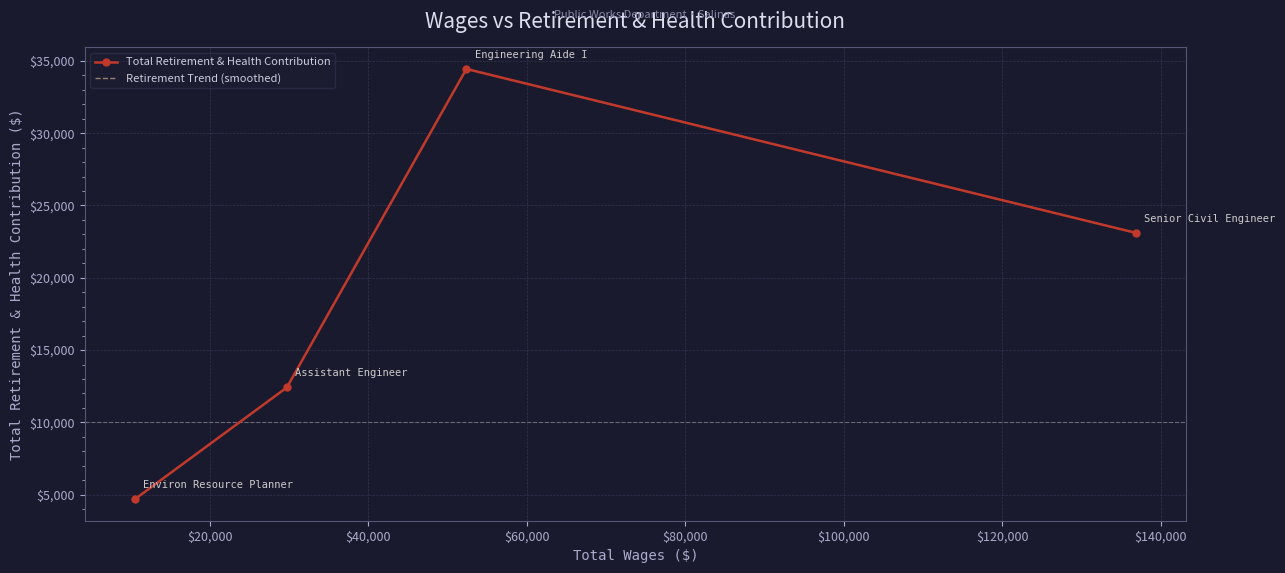

Count the number of categories in the chart.

4